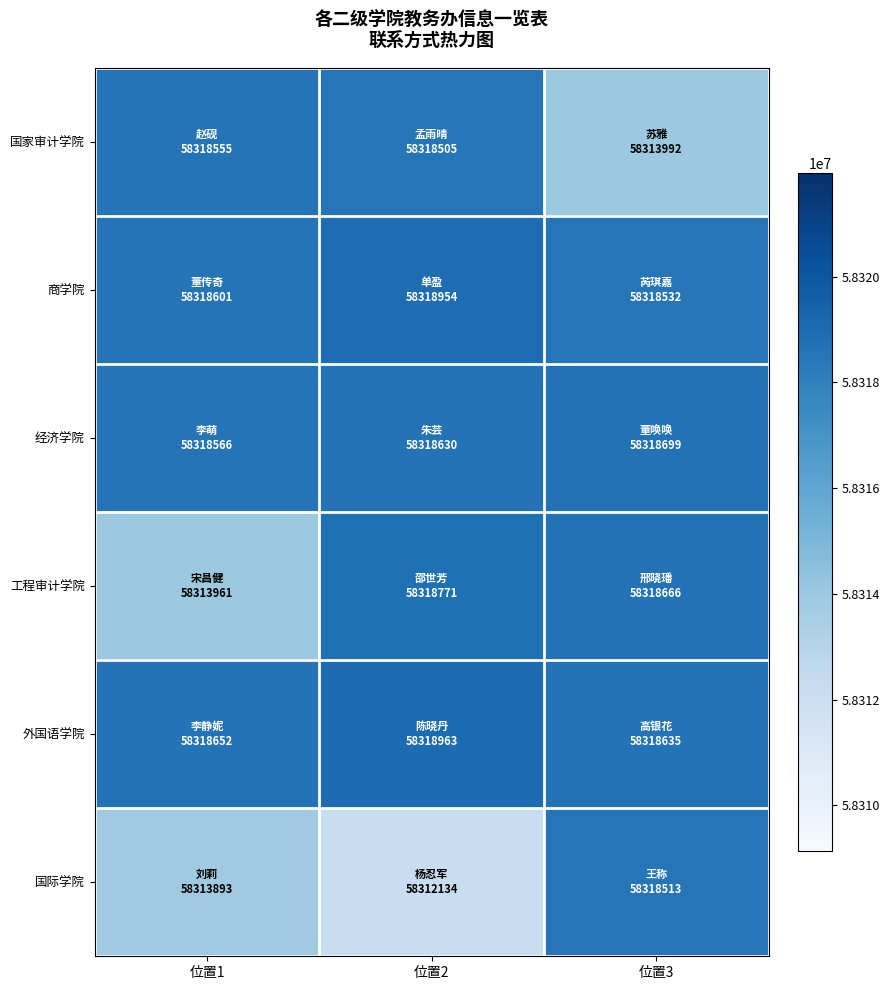

Count the number of categories in the chart.

3